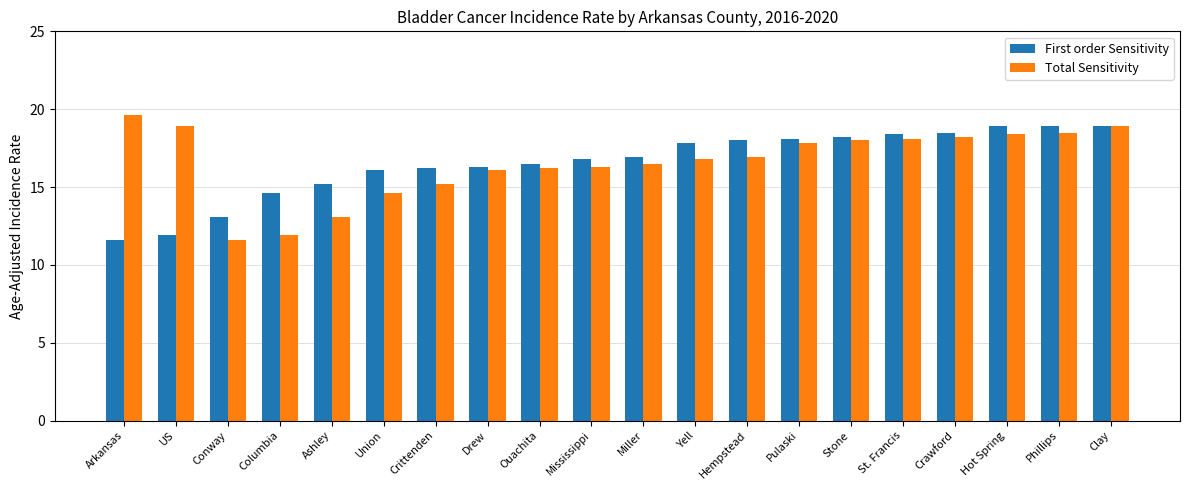

The First order Sensitivity series shows 16.3 at Drew. True or false?

True